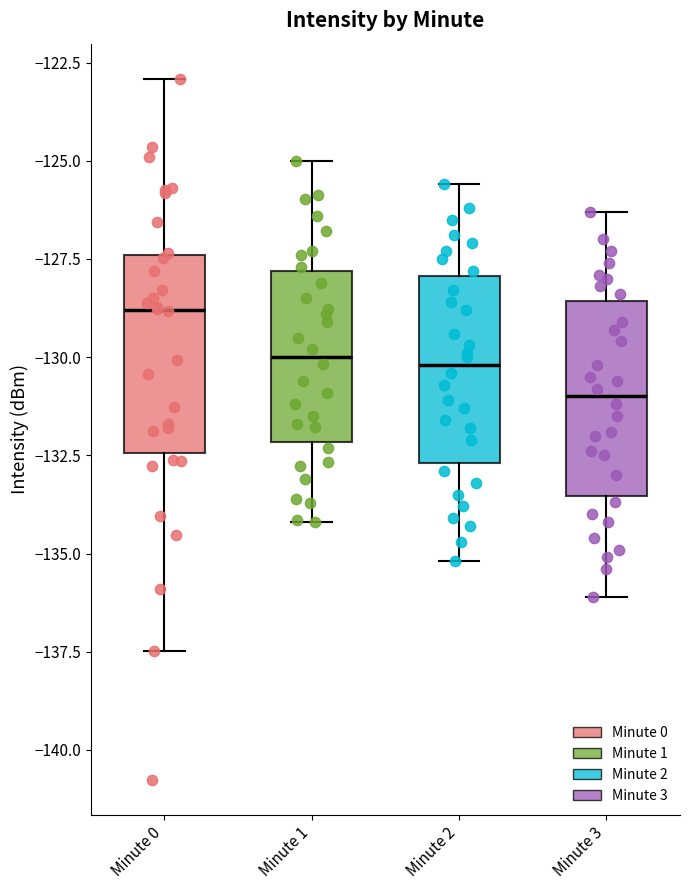

Reading left to right, read every box against the y-axis: the position of its median line, the range the box covers, and the ends of its whiskers. The values are not printed on the chart, so give them approximately, as read against the axis.

Minute 0: median -129.0, box -132.5 to -127.5, whiskers -137.5 to -123.0
Minute 1: median -130.0, box -132.0 to -128.0, whiskers -134.0 to -125.0
Minute 2: median -130.0, box -132.5 to -128.0, whiskers -135.0 to -125.5
Minute 3: median -131.0, box -133.5 to -128.5, whiskers -136.0 to -126.5